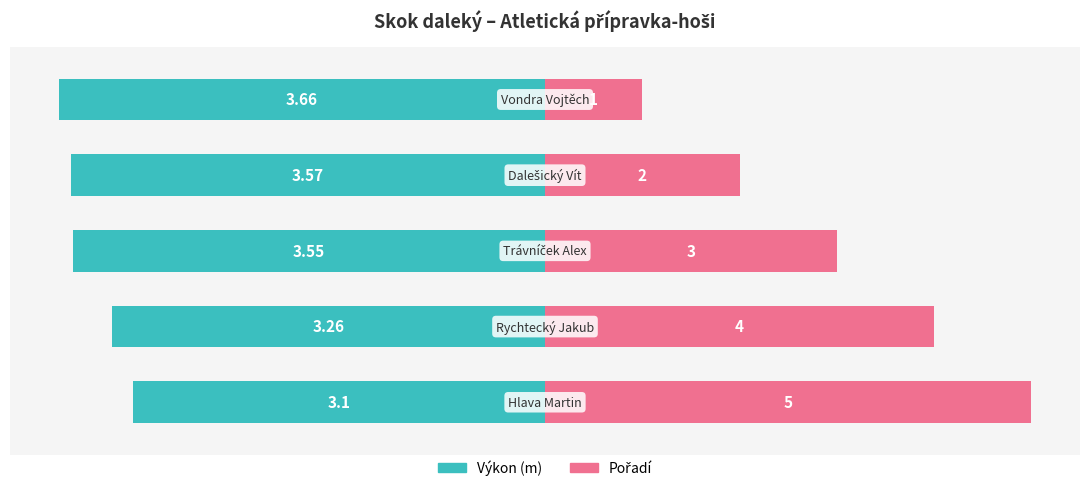

How many bars are there in each group?

2